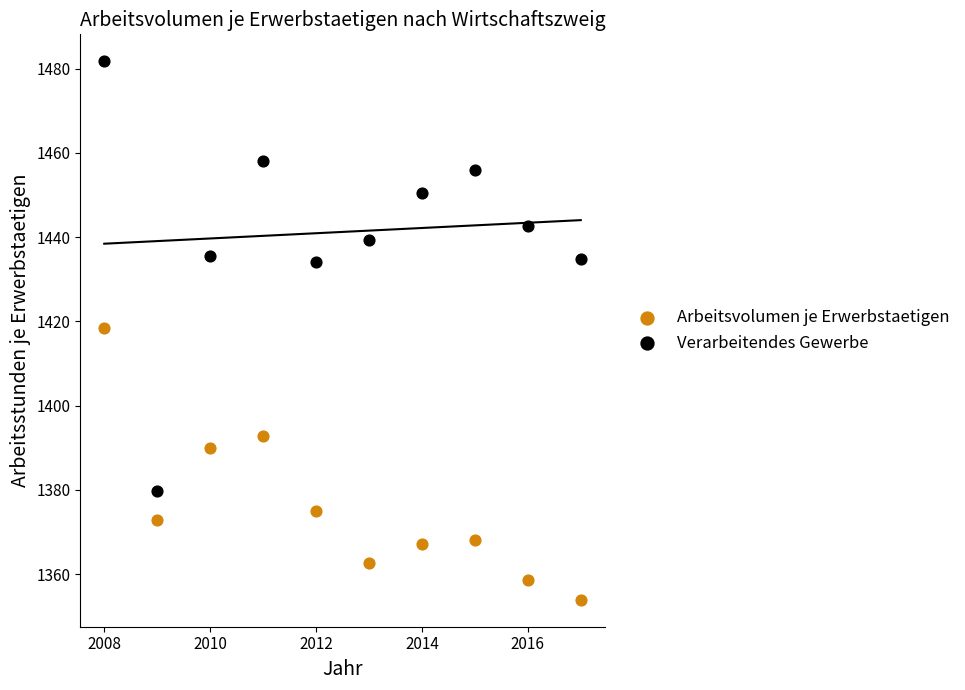

Which series reaches the minimum Y coordinate?

Arbeitsvolumen je Erwerbstaetigen